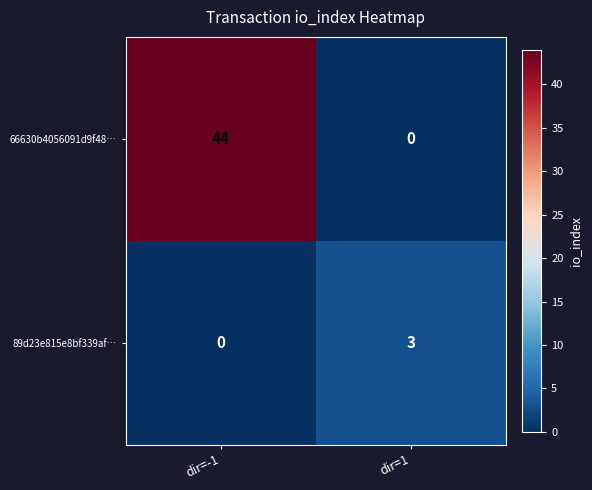

Reading right to left, what are all the values shown in this chart?

66630b4056091d9f48…: dir=1=0	dir=-1=44
89d23e815e8bf339af…: dir=1=3	dir=-1=0